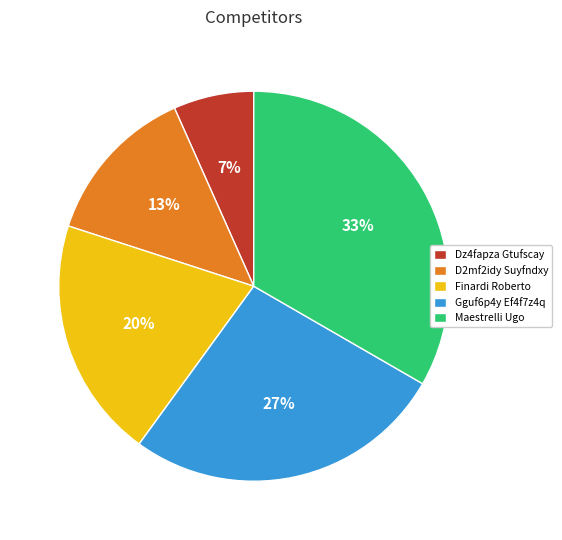

To the nearest percent, what portion does Dz4fapza Gtufscay represent?

7%